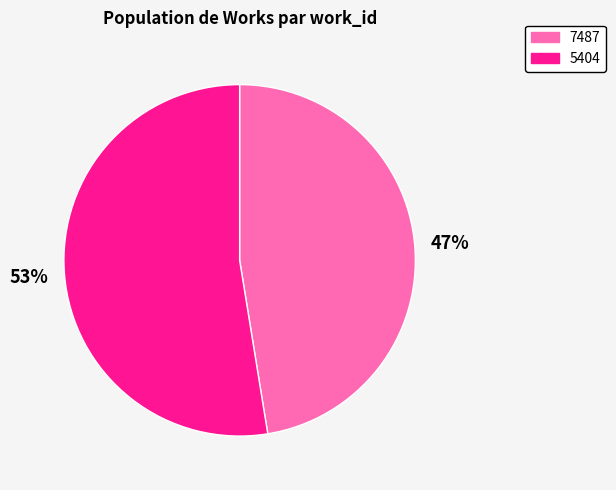

To the nearest percent, what is the combined percentage of 7487 and 5404?

100%